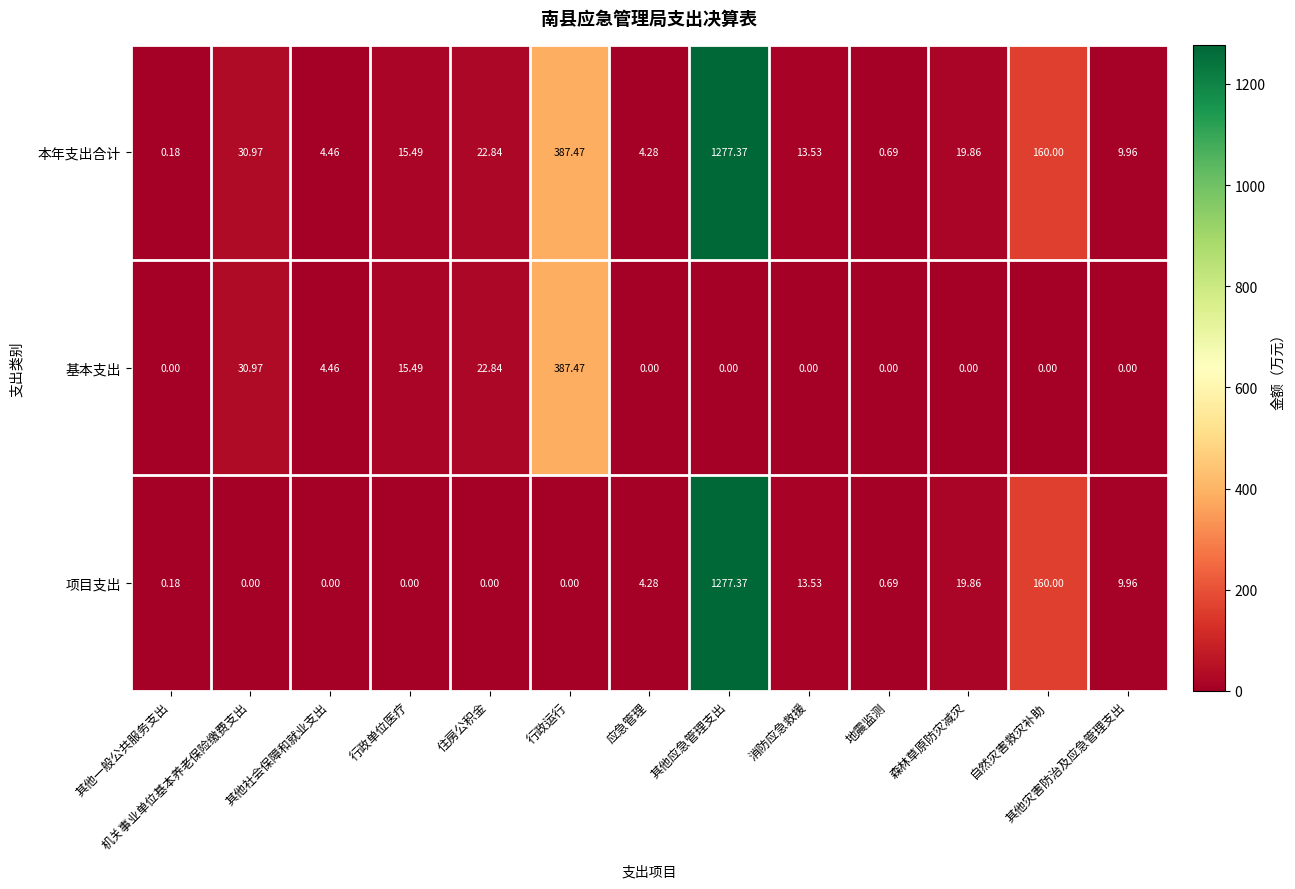

Which series has the widest spread of values?

项目支出